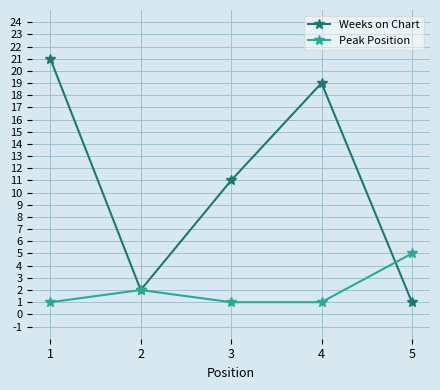

At which label is Peak Position closest to 3?

2